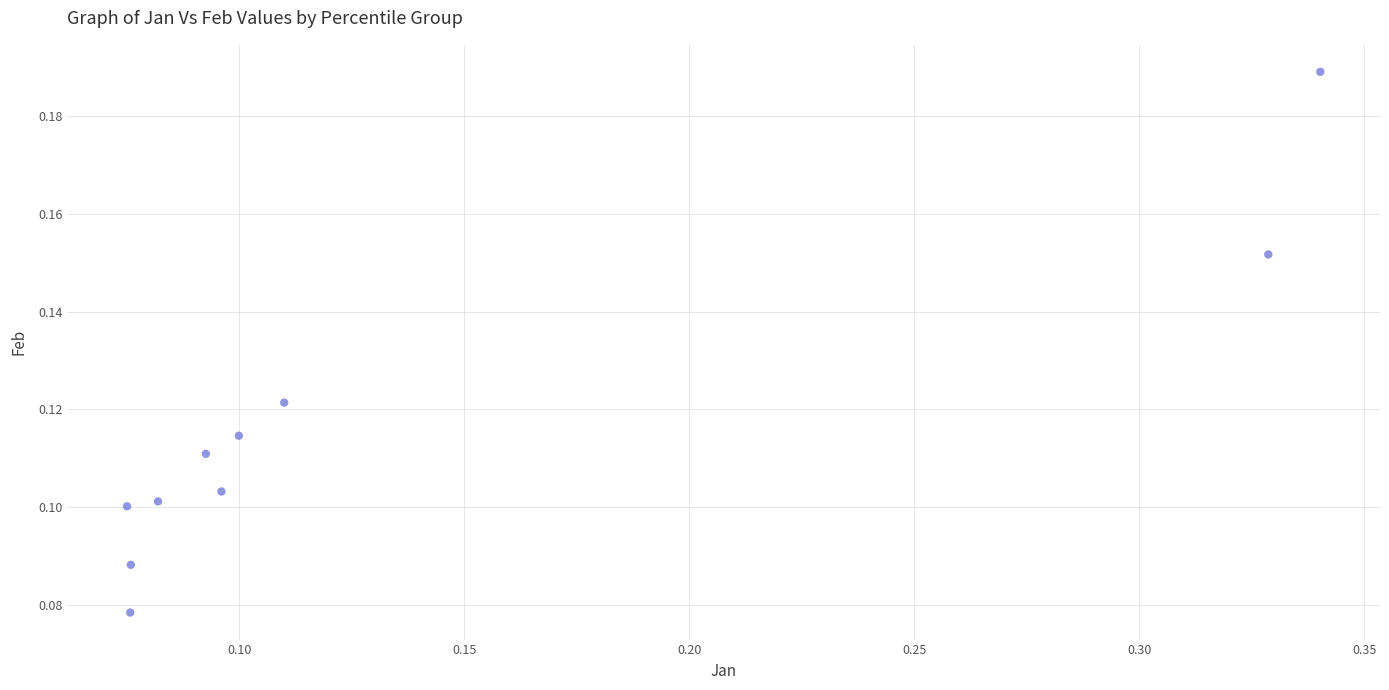

What is the range of X values (max minus min)?

0.3